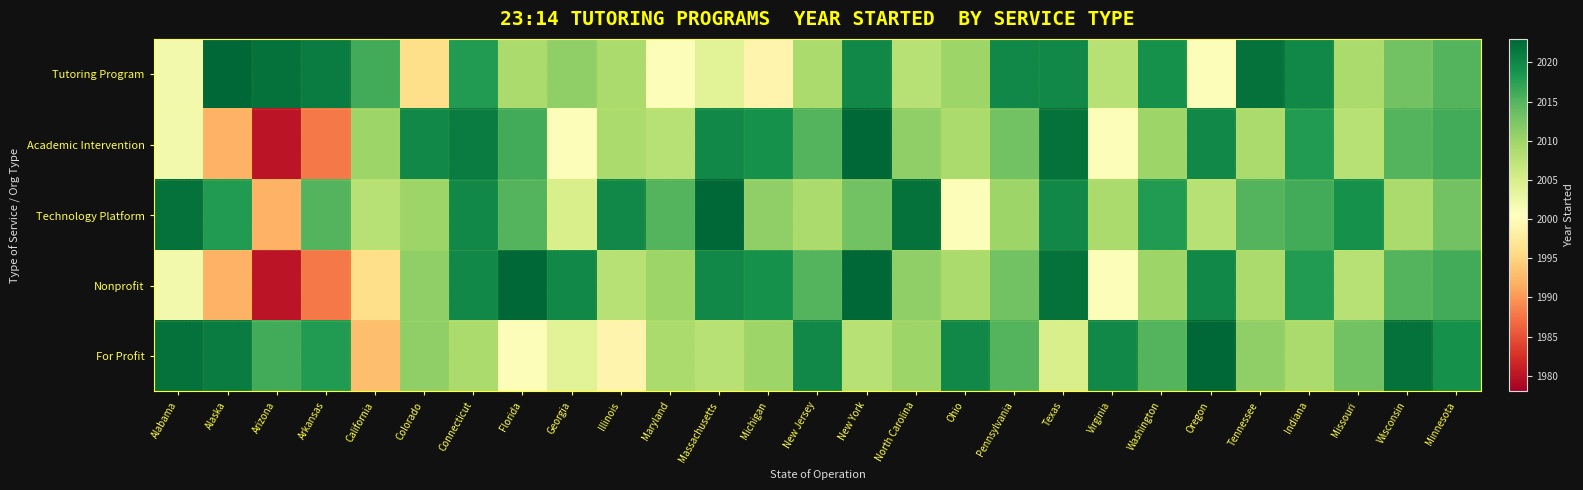

Between Michigan and Minnesota, which series saw the biggest shift?

Tutoring Program